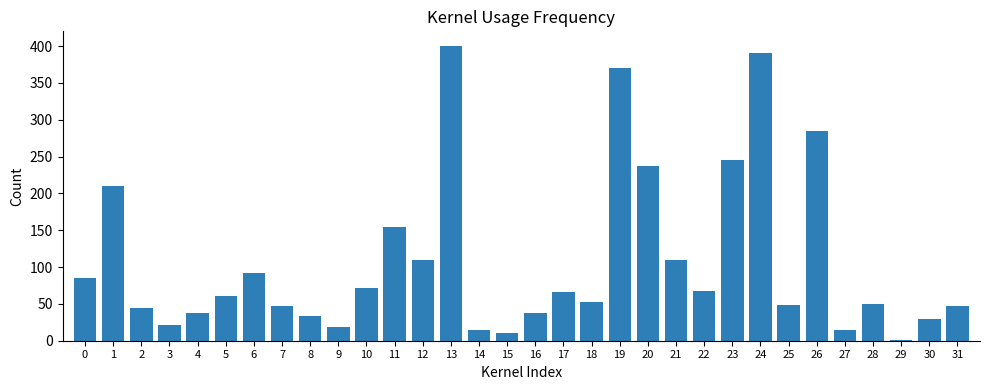

What is the maximum value shown in the chart?

400